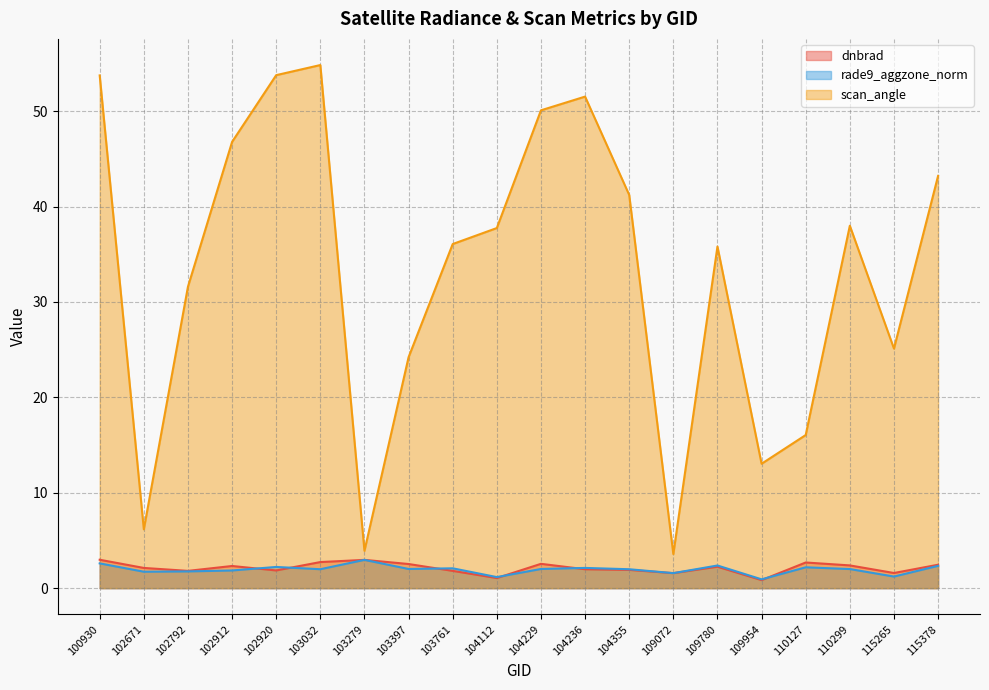

What is the spread (max minus min) of values at 104112?

36.7